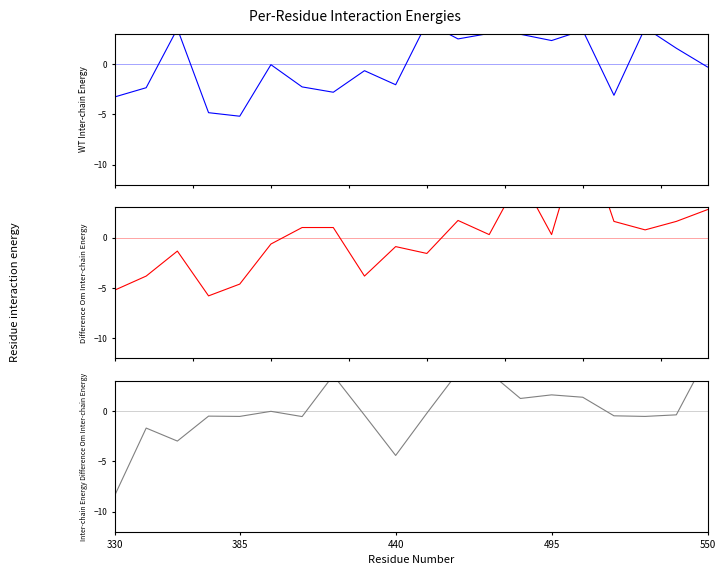

What is the difference between the maximum and minimum values in the Inter-chain Energy Difference series?

13.8